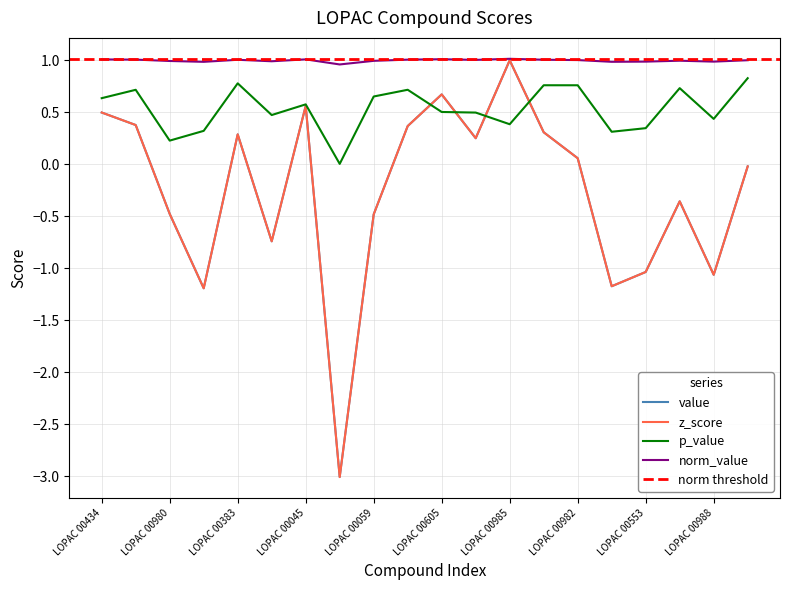

At which category does the chart reach its peak across all series?

LOPAC 00985